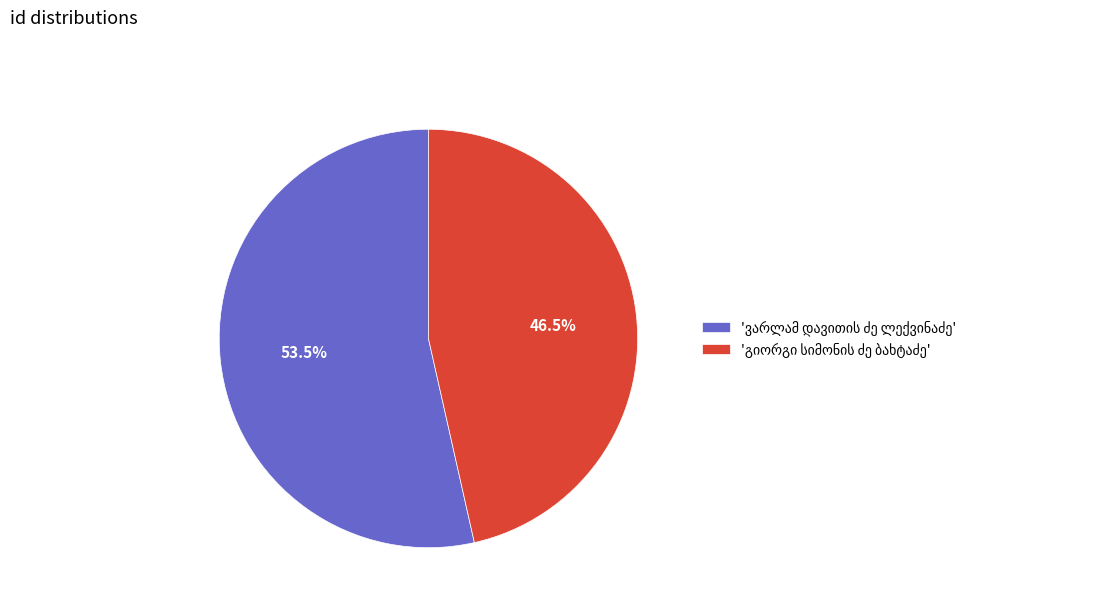

Is there a majority slice in this chart?

Yes